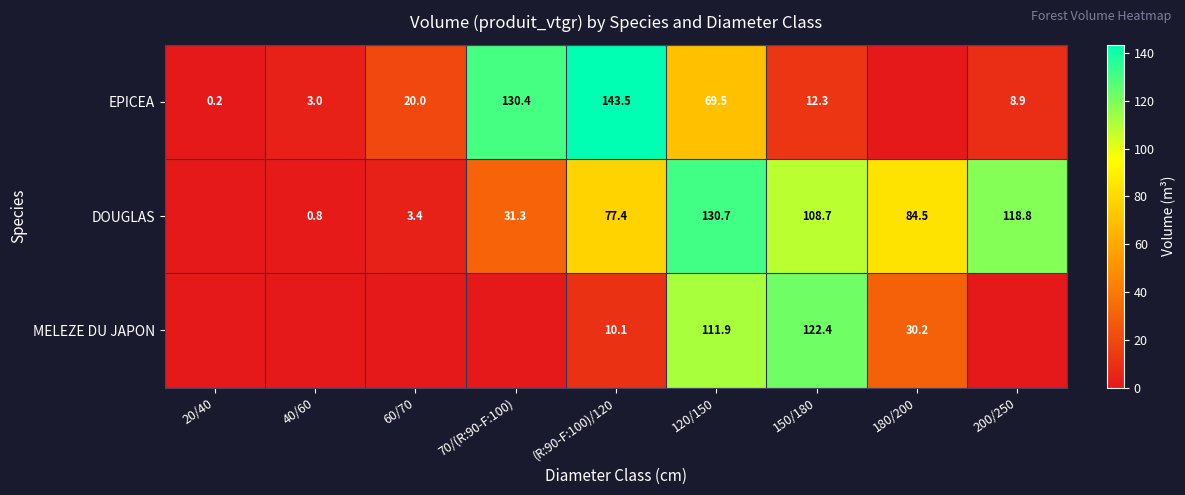

The value of EPICEA at 20/40 is 0.2. True or false?

True